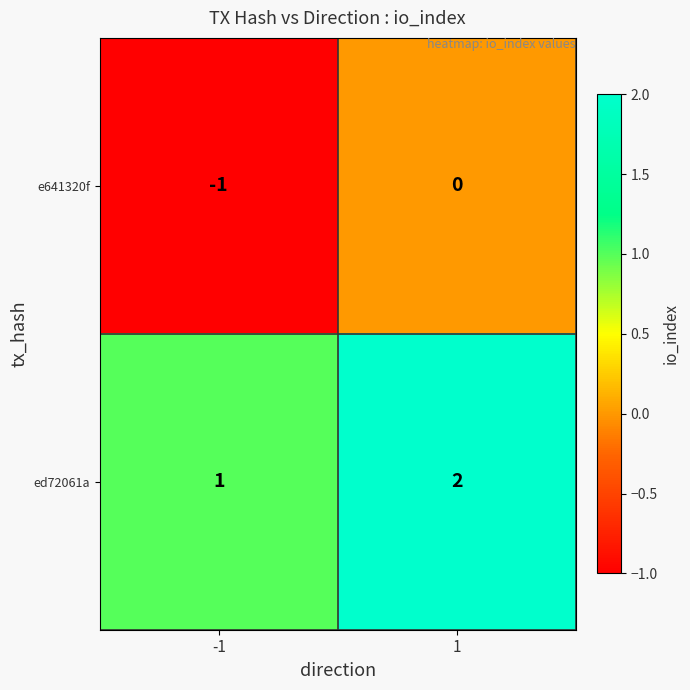

List the series in order of their peak value, highest first.

ed72061a, e641320f